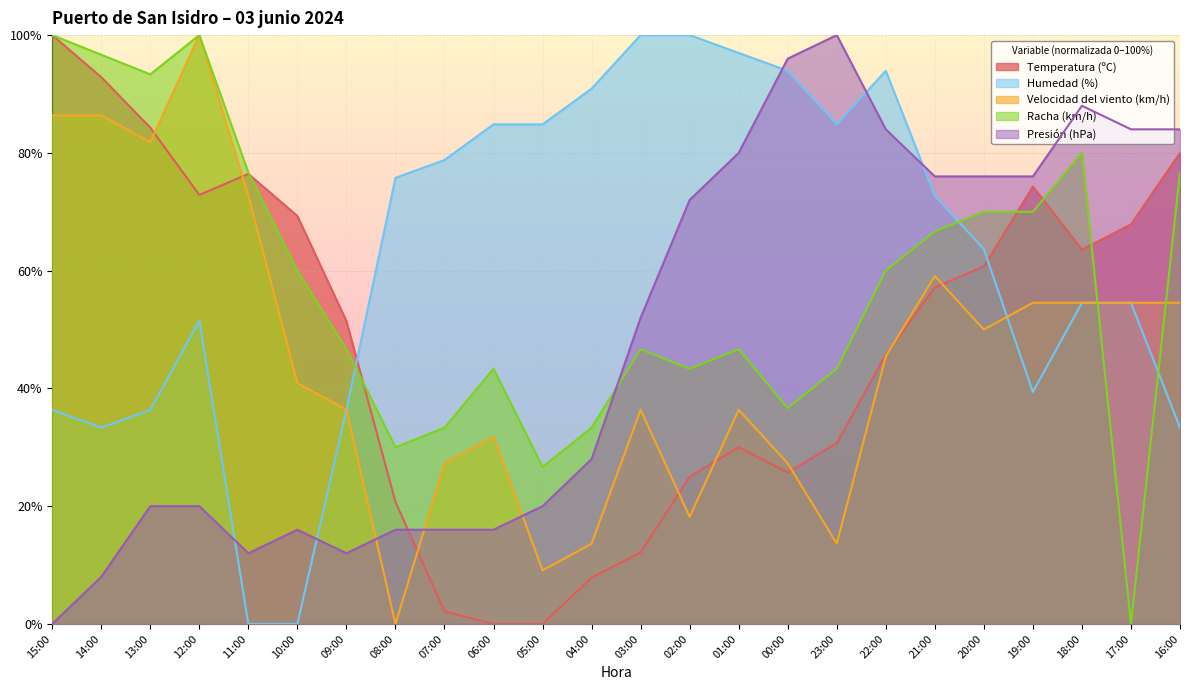

The value of Temperatura (ºC) at 12:00 is 119.3. True or false?

False